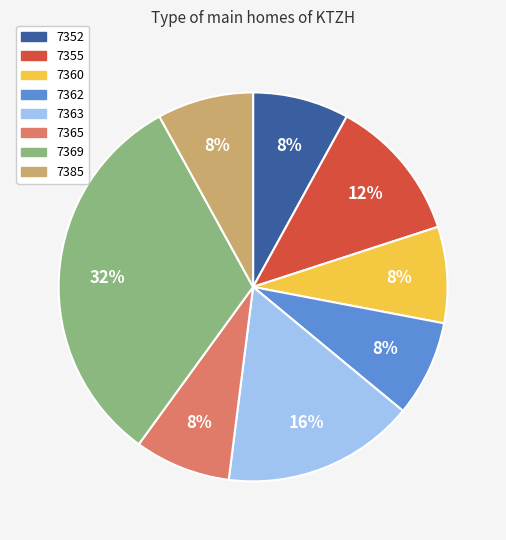

What is the largest slice in the pie chart?

7369